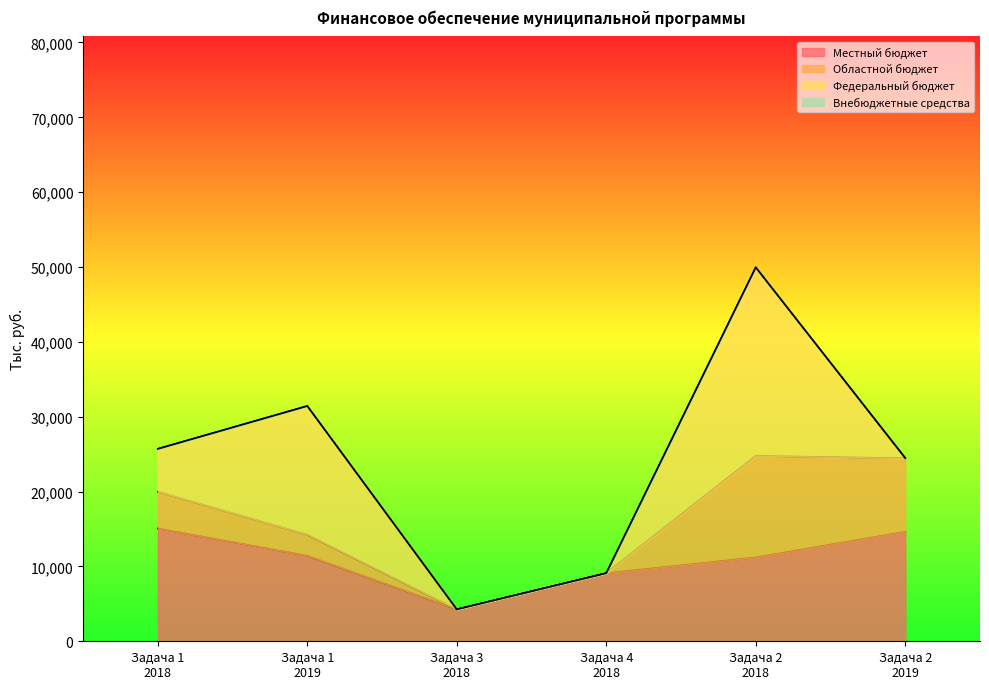

What is the difference between the highest and lowest values at Задача 1
2018?

15074.8